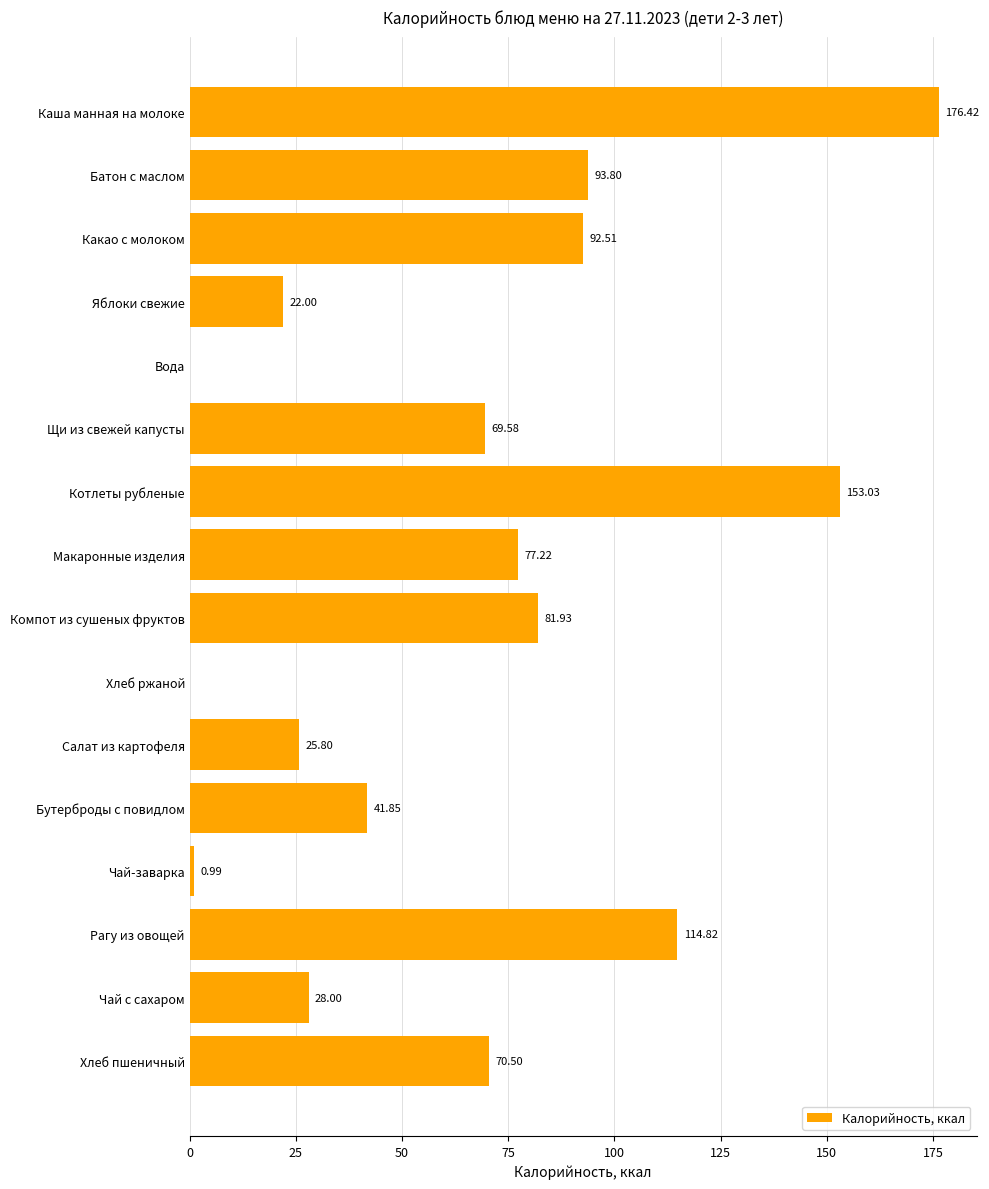

Which has a higher value, Чай-заварка or Вода?

Чай-заварка